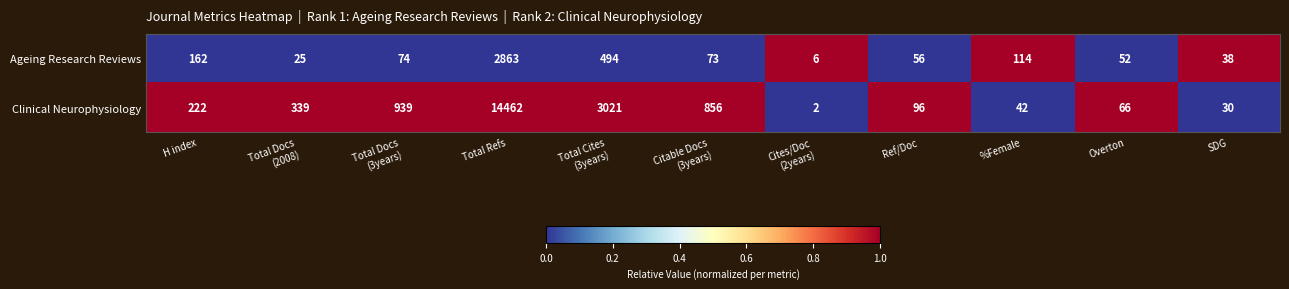

What is the sum of all Ageing Research Reviews values?

3957